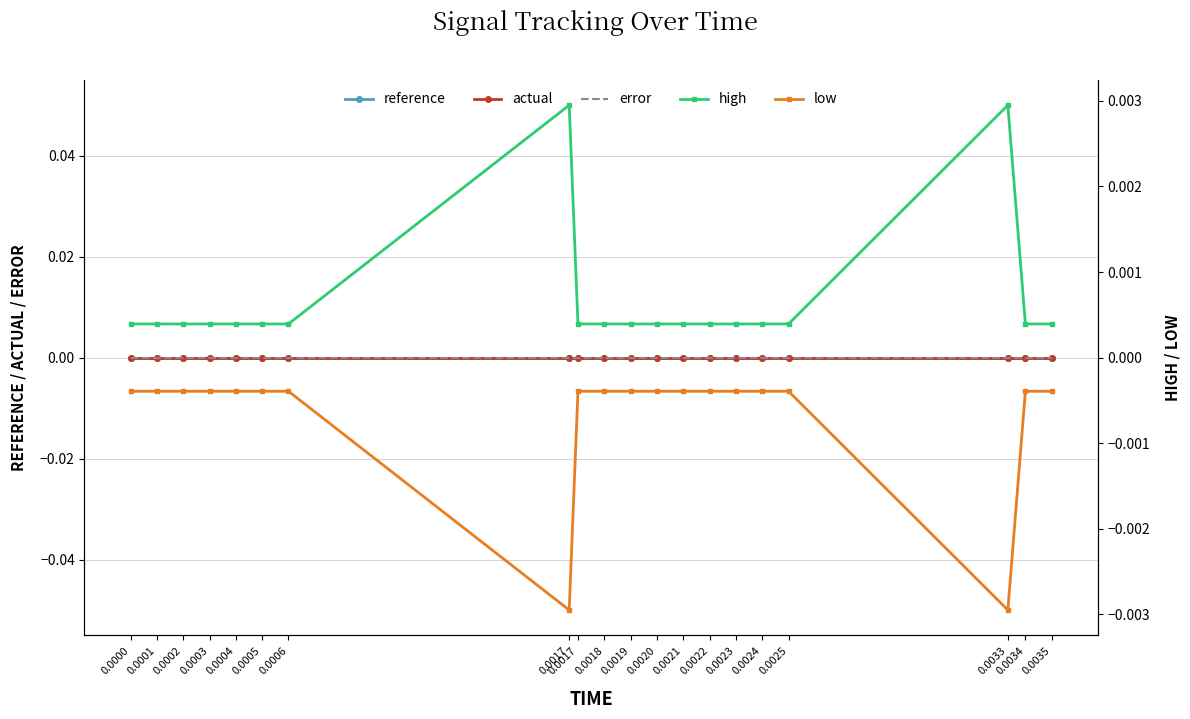

Which series has the widest spread of values?

high